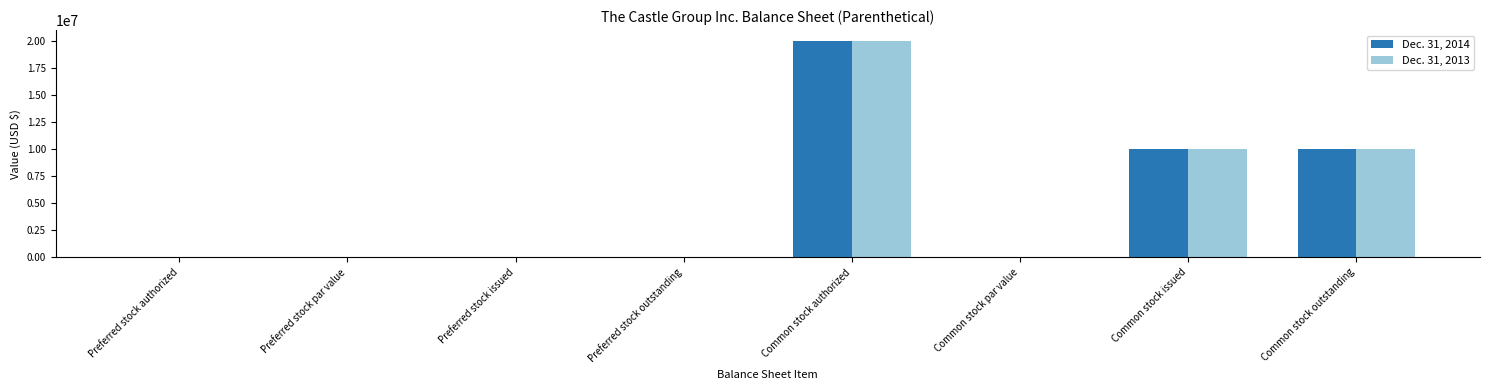

What value does the Dec. 31, 2013 series have at Common stock issued?

10026392.0